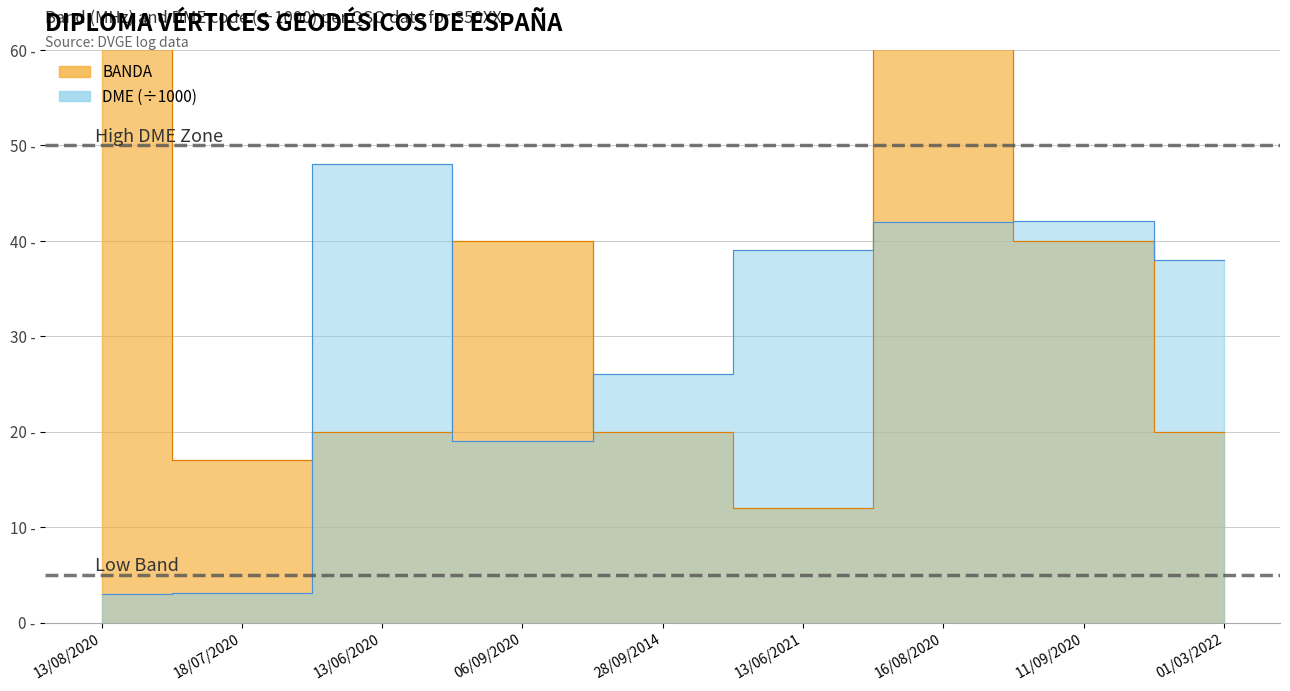

Which series has the largest range (max minus min)?

BANDA